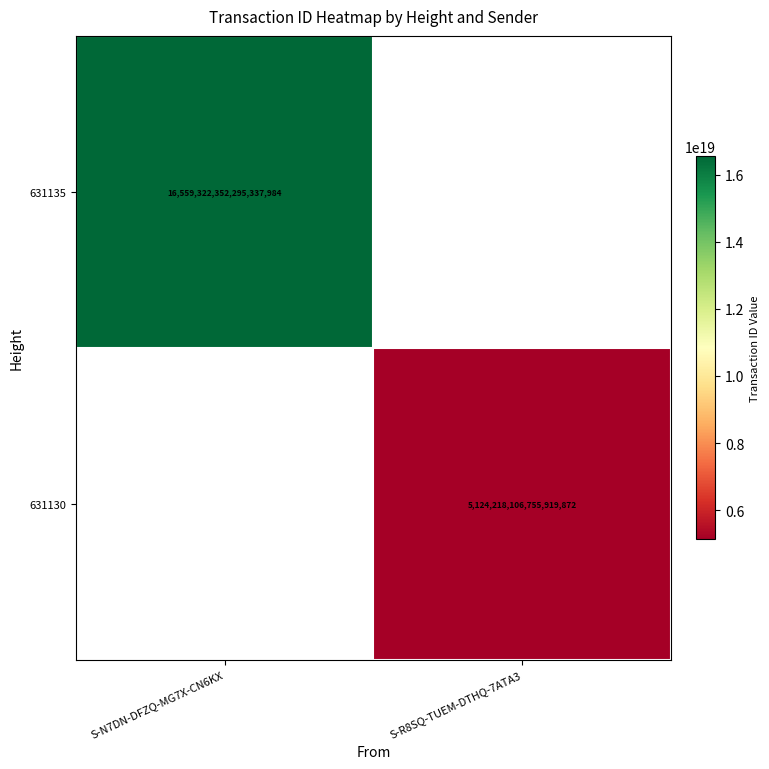

Is the value of 631130 at S-R8SQ-TUEM-DTHQ-7ATA3 greater than the value of 631135 at S-N7DN-DFZQ-MG7X-CN6KX?

No